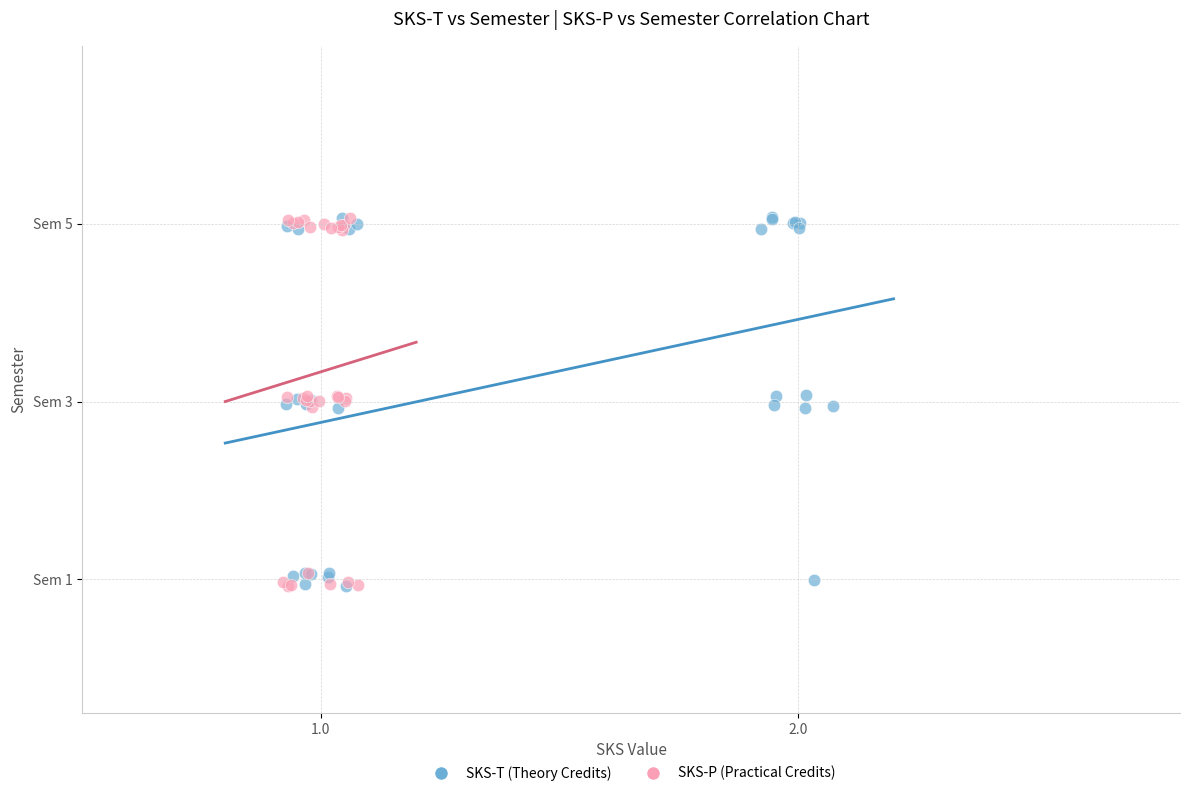

What are all the series names shown in the legend?

SKS-T (Theory Credits), SKS-P (Practical Credits)